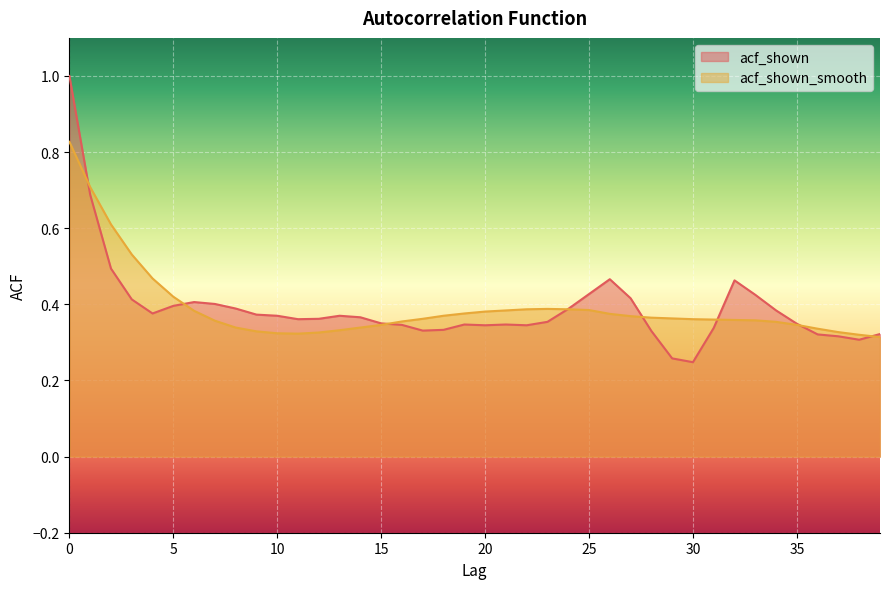

How many lines are shown in the chart?

2